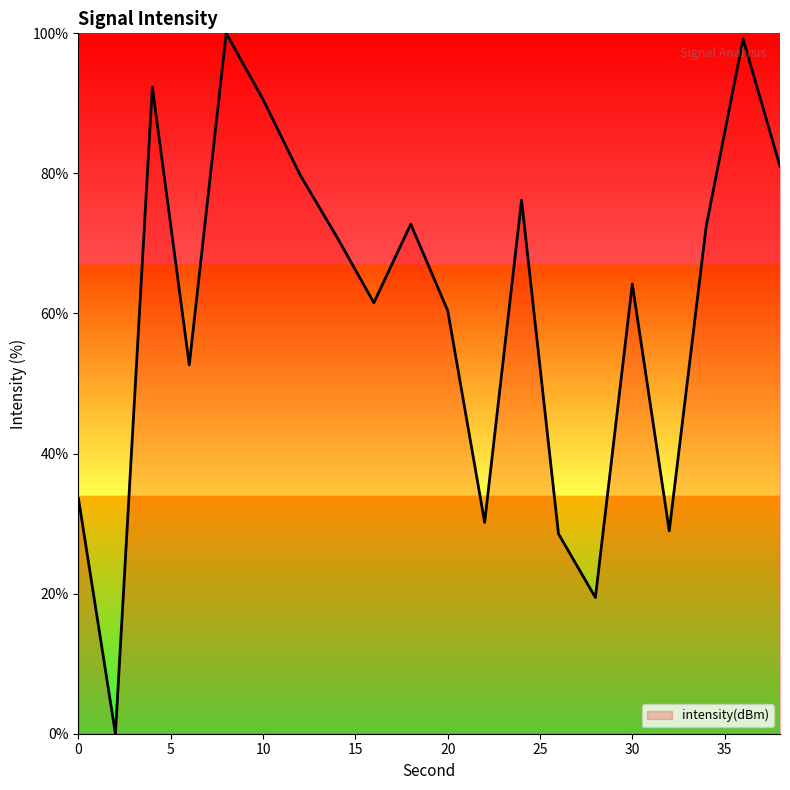

What is the greatest value displayed?

100.0